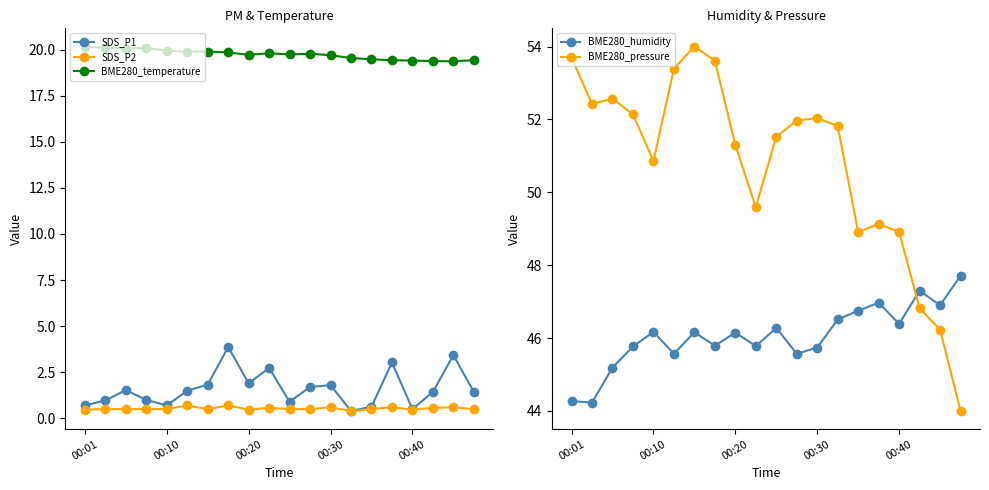

The value of BME280_temperature at 9 is 12.4. True or false?

False